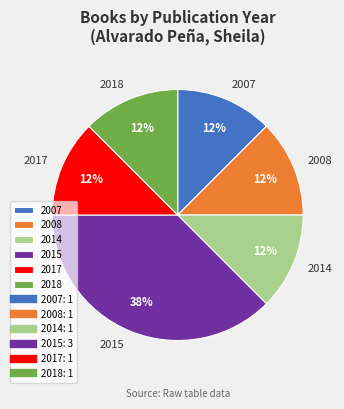

Does any single category account for the majority?

No